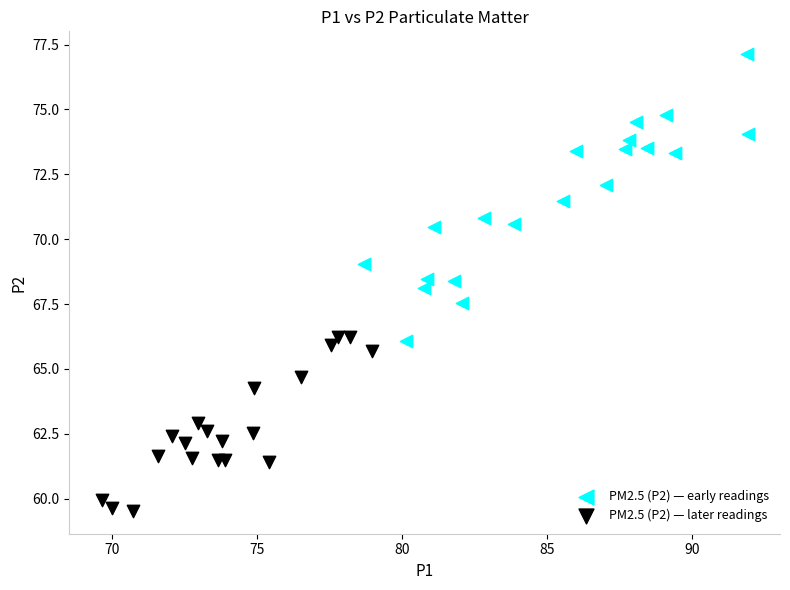

Which series has the largest Y range (max minus min)?

PM2.5 (P2) — early readings